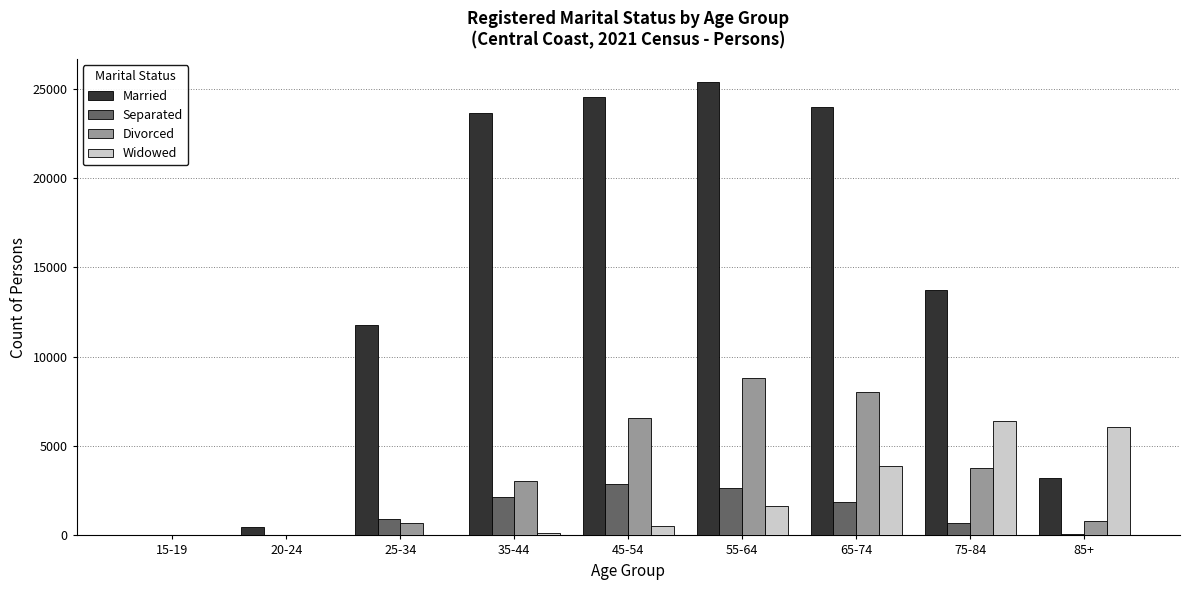

What is the average value of the Married series?

14076